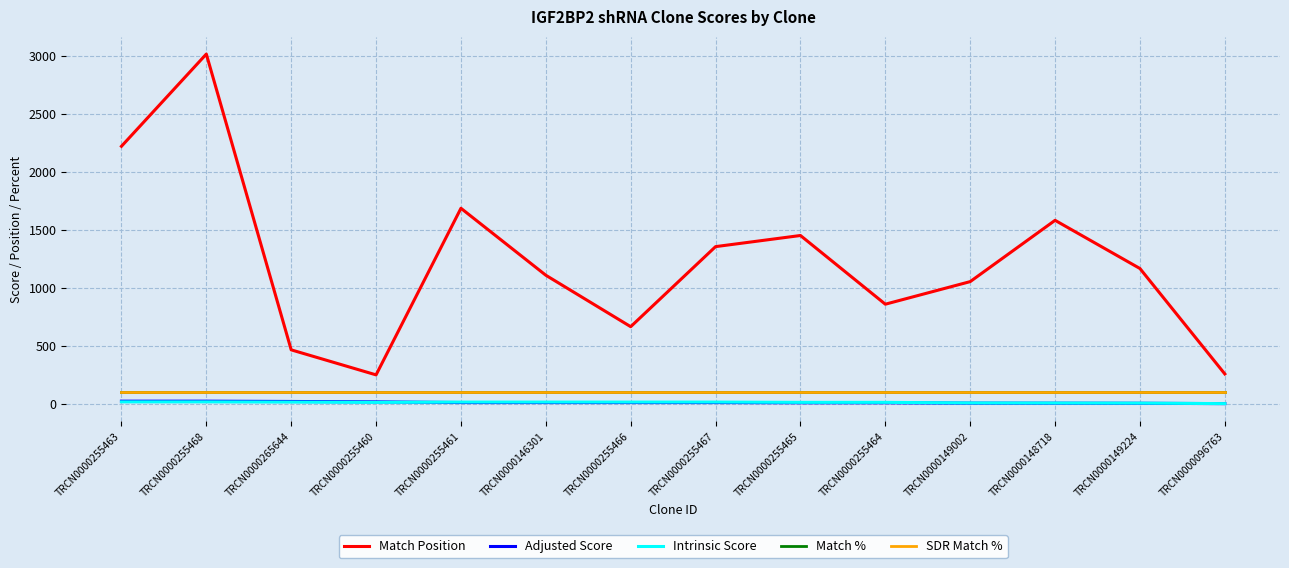

Reading right to left, extract all data points from this chart.

Match Position: TRCN0000096763=256.0	TRCN0000149224=1166.0	TRCN0000148718=1582.0	TRCN0000149002=1053.0	TRCN0000255464=858.0	TRCN0000255465=1451.0	TRCN0000255467=1355.0	TRCN0000255466=664.0	TRCN0000146301=1108.0	TRCN0000255461=1686.0	TRCN0000255460=248.0	TRCN0000265644=464.0	TRCN0000255468=3017.0	TRCN0000255463=2221.0
Adjusted Score: TRCN0000096763=0.0	TRCN0000149224=2.8	TRCN0000148718=3.5	TRCN0000149002=3.9	TRCN0000255464=7.6	TRCN0000255465=7.6	TRCN0000255467=9.2	TRCN0000255466=9.2	TRCN0000146301=9.2	TRCN0000255461=9.2	TRCN0000255460=15.1	TRCN0000265644=18.5	TRCN0000255468=21.0	TRCN0000255463=21.0
Intrinsic Score: TRCN0000096763=0.0	TRCN0000149224=4.0	TRCN0000148718=5.0	TRCN0000149002=5.6	TRCN0000255464=10.8	TRCN0000255465=10.8	TRCN0000255467=13.2	TRCN0000255466=13.2	TRCN0000146301=13.2	TRCN0000255461=13.2	TRCN0000255460=10.8	TRCN0000265644=13.2	TRCN0000255468=15.0	TRCN0000255463=15.0
Match %: TRCN0000096763=100.0	TRCN0000149224=100.0	TRCN0000148718=100.0	TRCN0000149002=100.0	TRCN0000255464=100.0	TRCN0000255465=100.0	TRCN0000255467=100.0	TRCN0000255466=100.0	TRCN0000146301=100.0	TRCN0000255461=100.0	TRCN0000255460=100.0	TRCN0000265644=100.0	TRCN0000255468=100.0	TRCN0000255463=100.0
SDR Match %: TRCN0000096763=100.0	TRCN0000149224=100.0	TRCN0000148718=100.0	TRCN0000149002=100.0	TRCN0000255464=100.0	TRCN0000255465=100.0	TRCN0000255467=100.0	TRCN0000255466=100.0	TRCN0000146301=100.0	TRCN0000255461=100.0	TRCN0000255460=100.0	TRCN0000265644=100.0	TRCN0000255468=100.0	TRCN0000255463=100.0